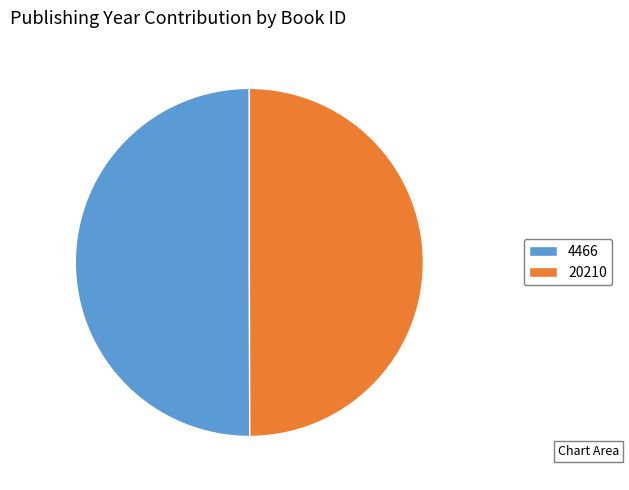

How many segments does this pie chart have?

2